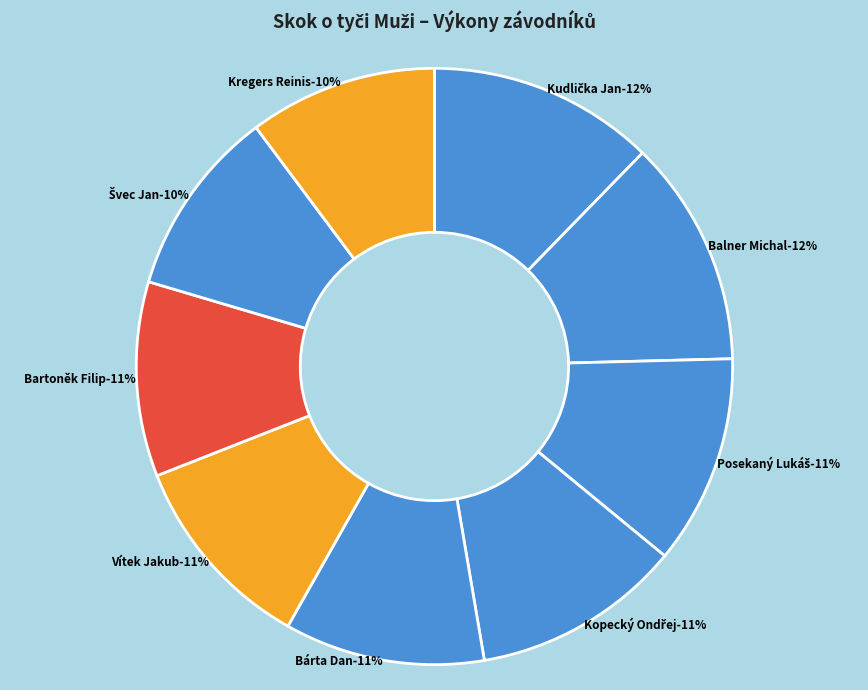

Is it true that Bárta Dan is 11% of the pie?

True